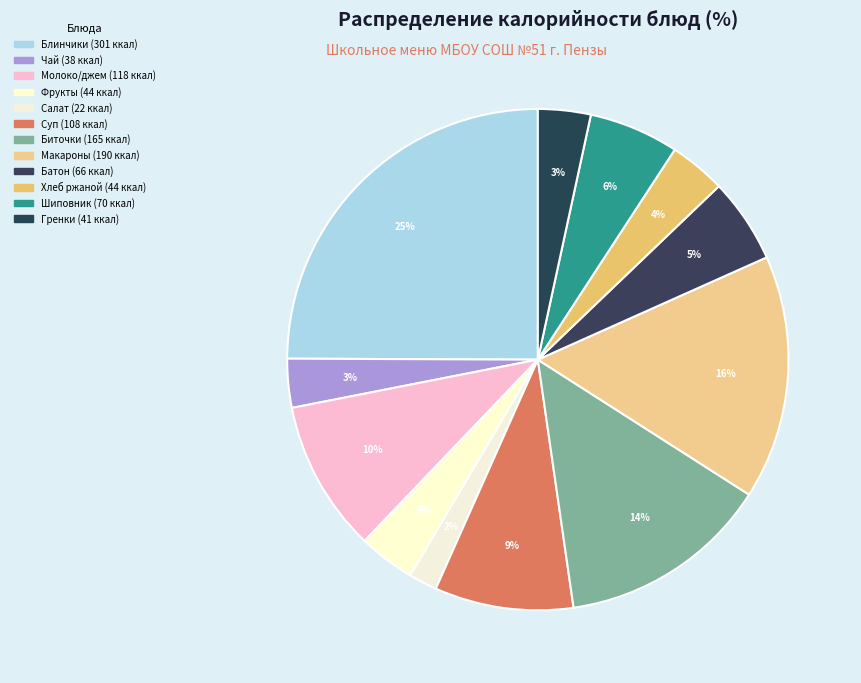

How many slices are in this pie chart?

12